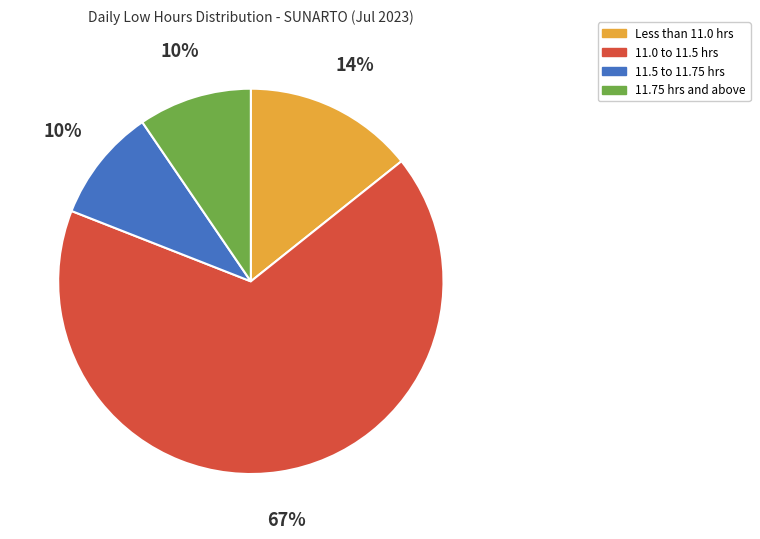

What percentage is the 11.75 hrs and above slice, to the nearest percent?

10%